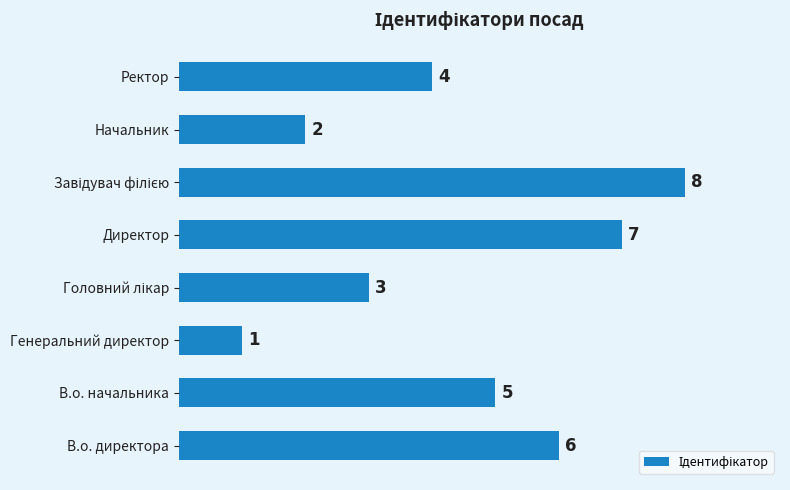

Reading bottom to top, extract all data points from this chart.

6	5	1	3	7	8	2	4